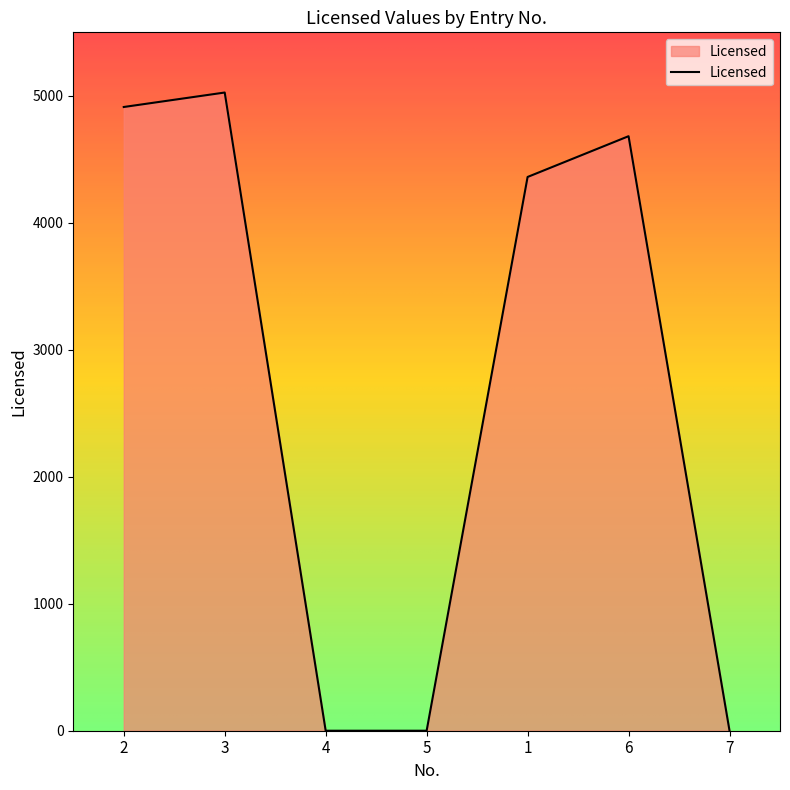

Between 4 and 2, which is larger?

2